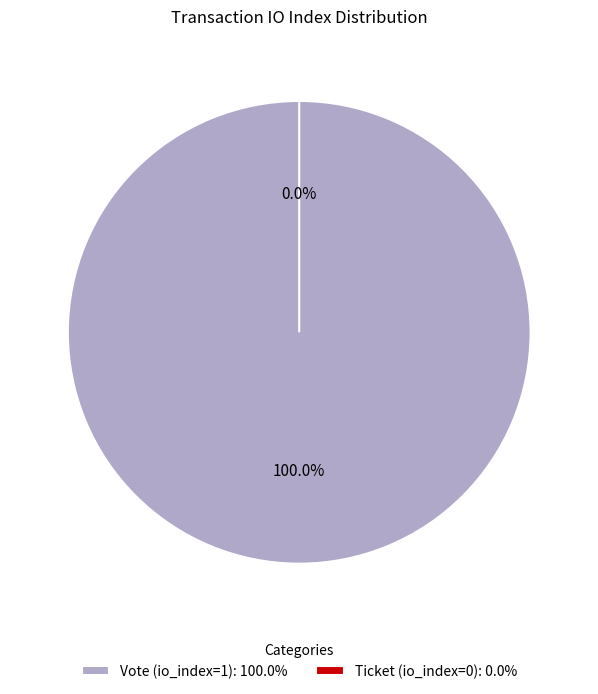

How many segments does this pie chart have?

2